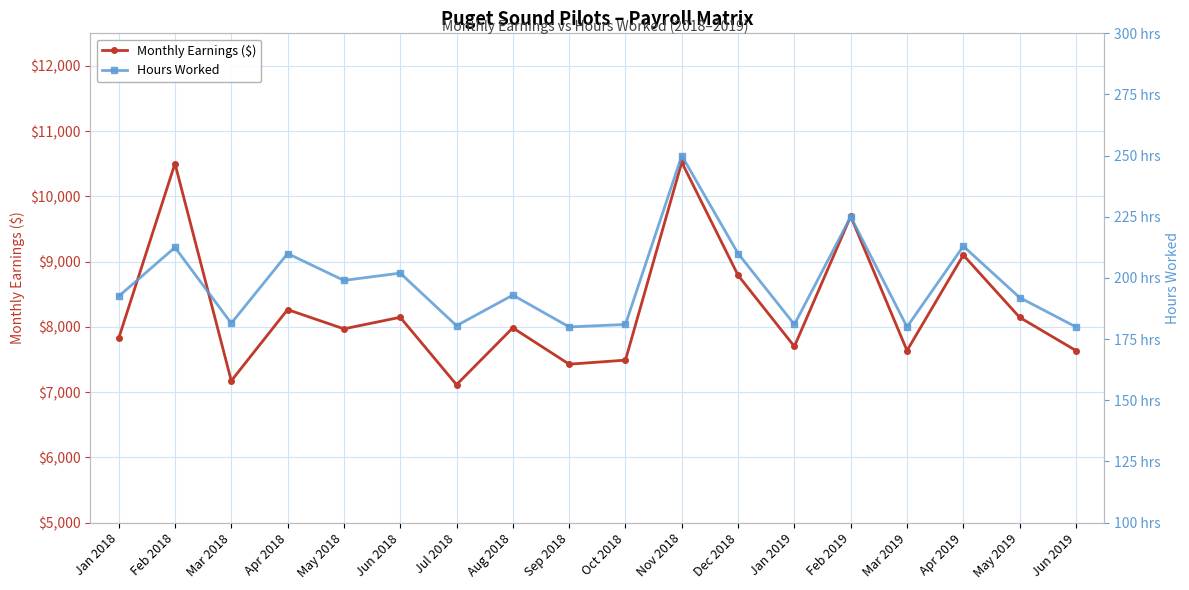

Which series has the largest total across all categories?

Monthly Earnings ($)